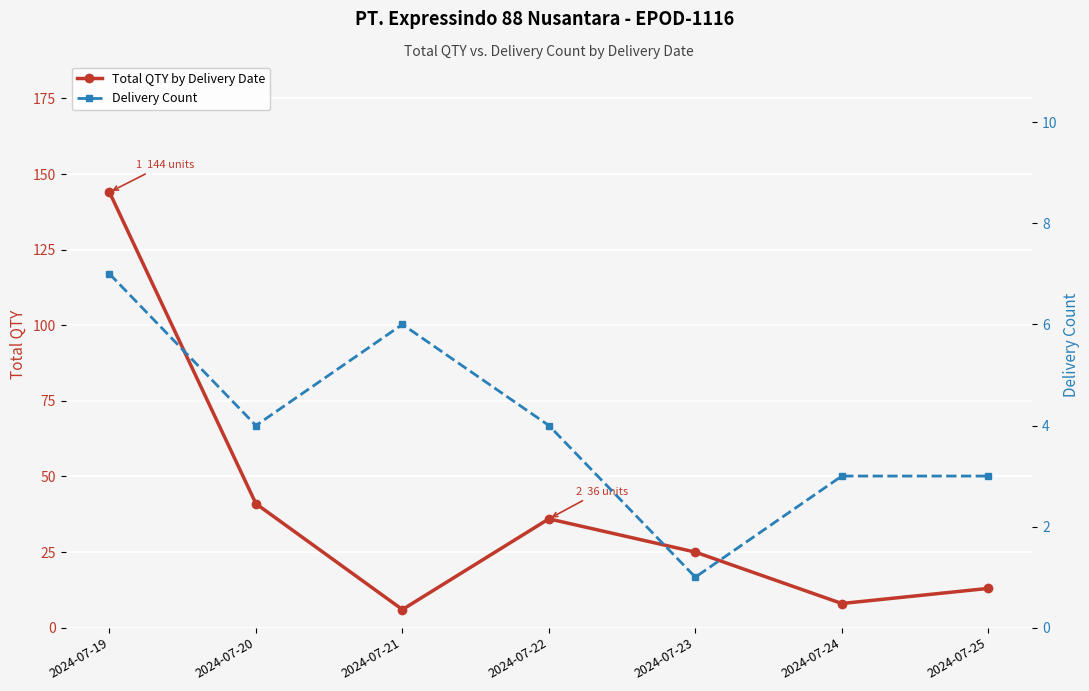

How many interior local peaks does the Delivery Count series have?

1